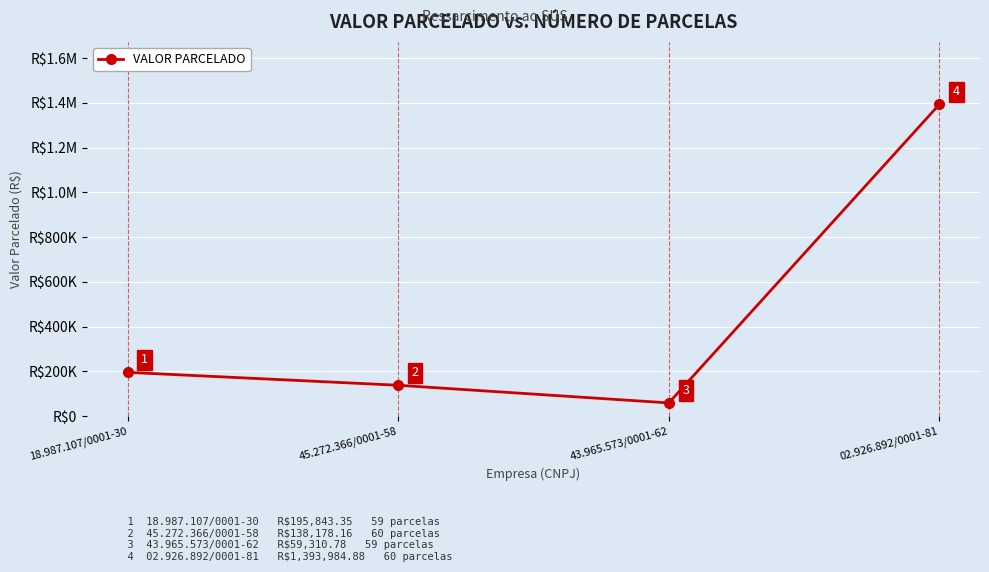

Reading left to right, transcribe all the data shown in this chart.

18.987.107/0001-30=195843.4	45.272.366/0001-58=138178.2	43.965.573/0001-62=59310.8	02.926.892/0001-81=1393984.9